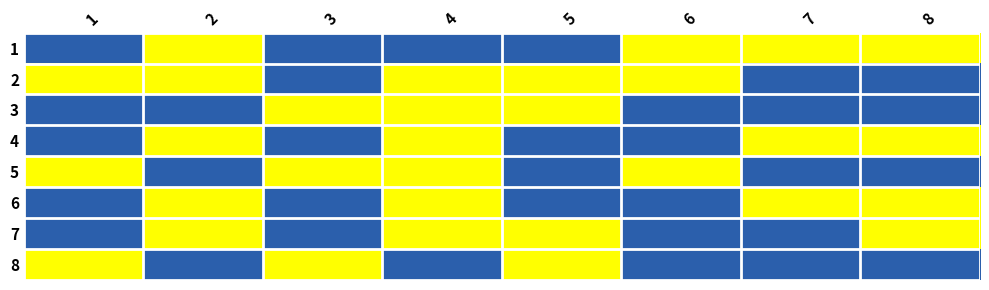

How many series are shown in this chart?

8